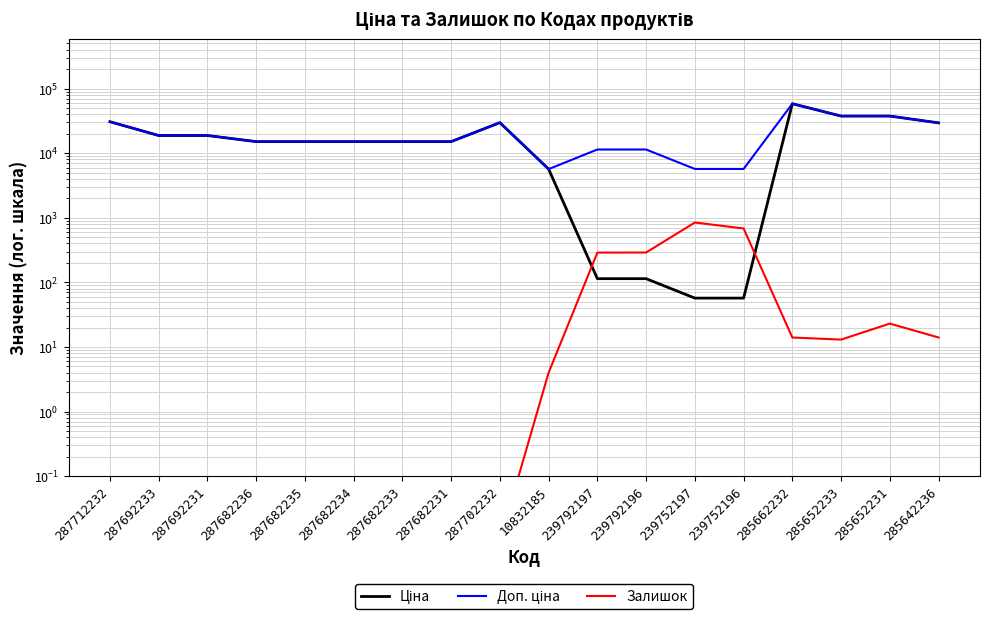

How many times do Ціна and Залишок cross each other?

2